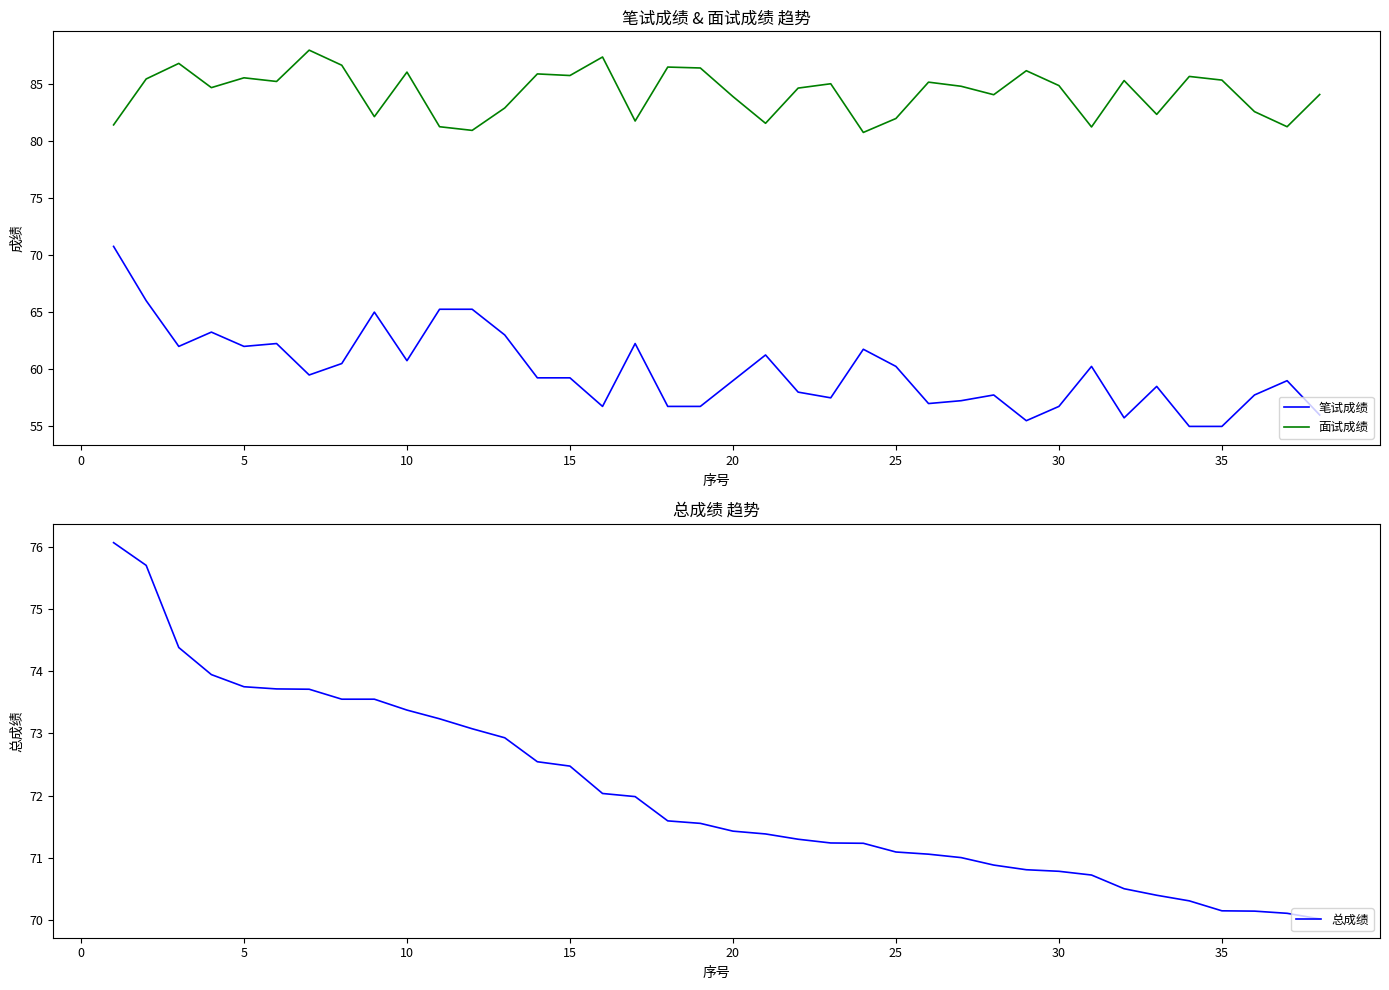

True or false: 笔试成绩 and 面试成绩 intersect in this chart.

False